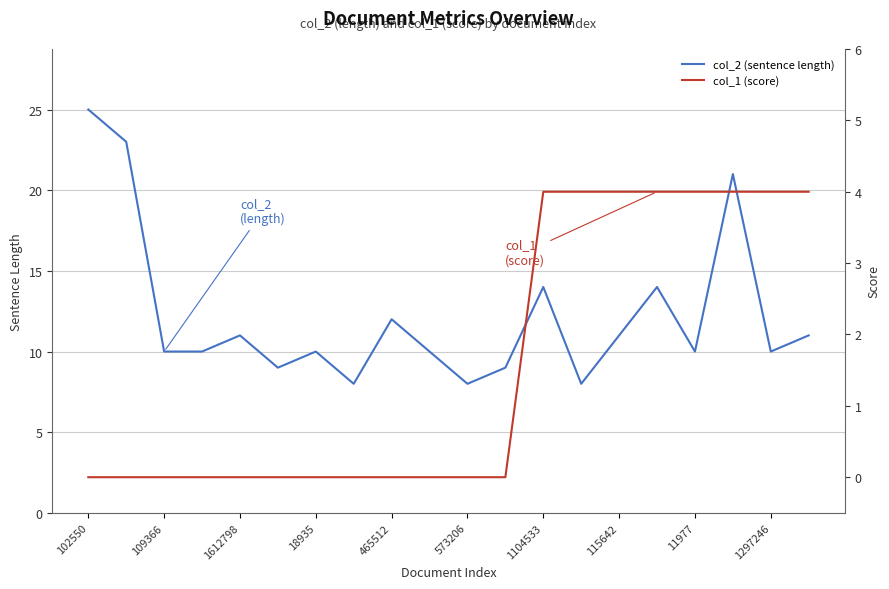

Is this an area chart (filled region under the line)?

No